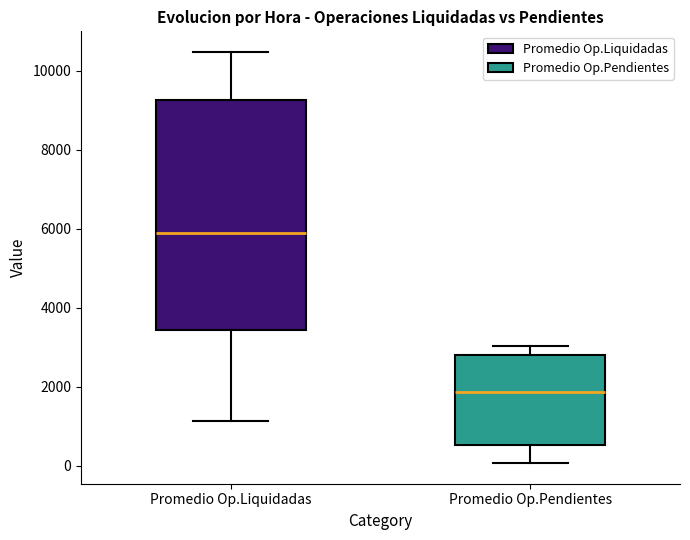

Where does the median line of the box for Promedio Op.Pendientes sit on the y-axis? The values are not printed on the chart, so give them approximately, as read against the axis.

1800